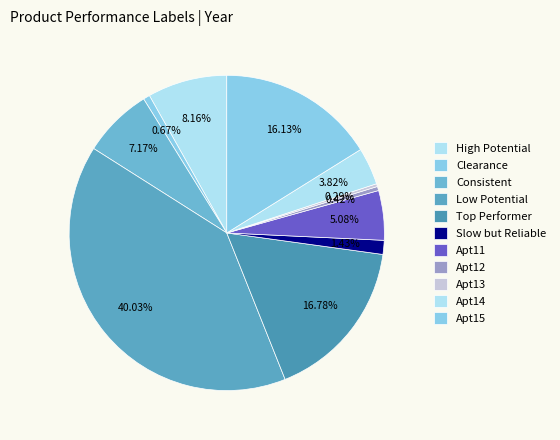

How many slices are in this pie chart?

11